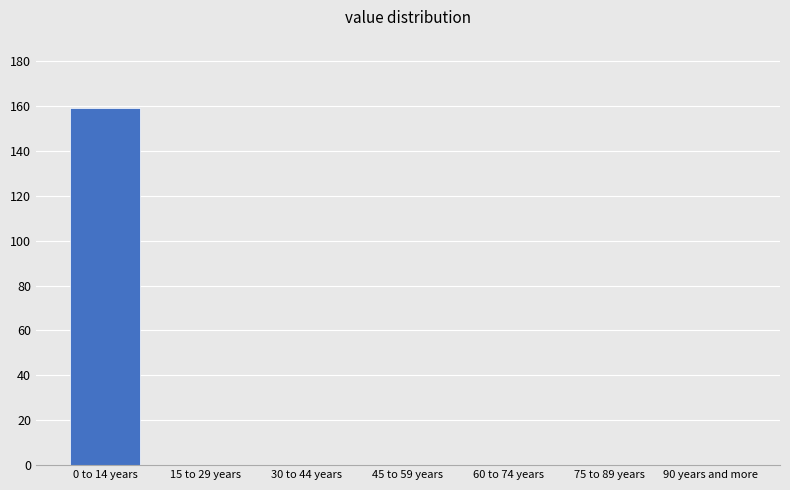

Reading left to right, transcribe all the data shown in this chart.

0 to 14 years=159	15 to 29 years=0	30 to 44 years=0	45 to 59 years=0	60 to 74 years=0	75 to 89 years=0	90 years and more=0